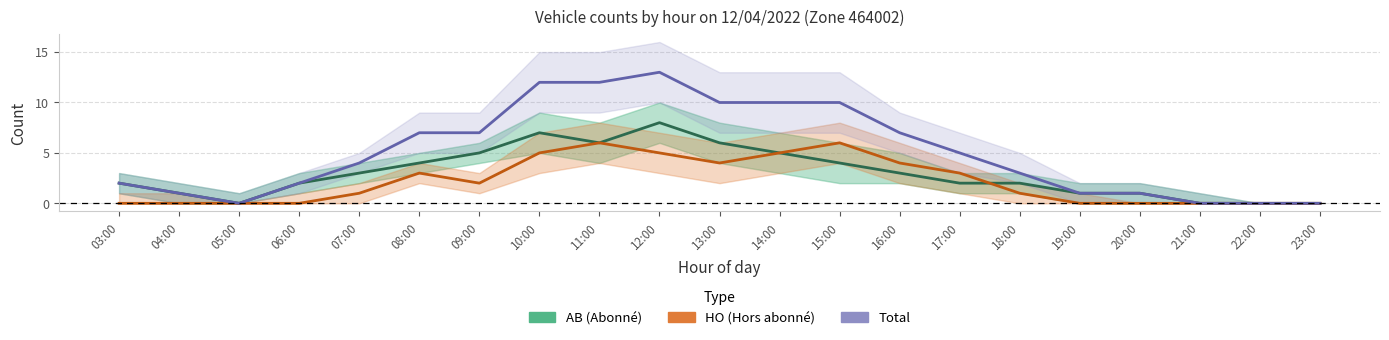

True or false: HO_count has more than 2 points higher than both neighbors.

True